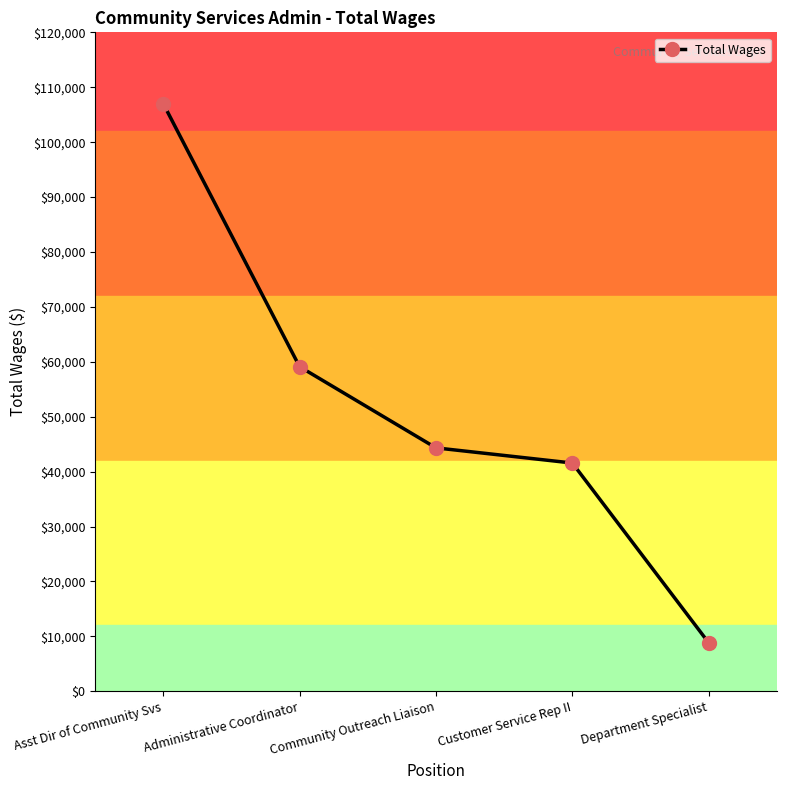

Rank the categories by value from highest to lowest.

Asst Dir of Community Svs, Administrative Coordinator, Community Outreach Liaison, Customer Service Rep II, Department Specialist